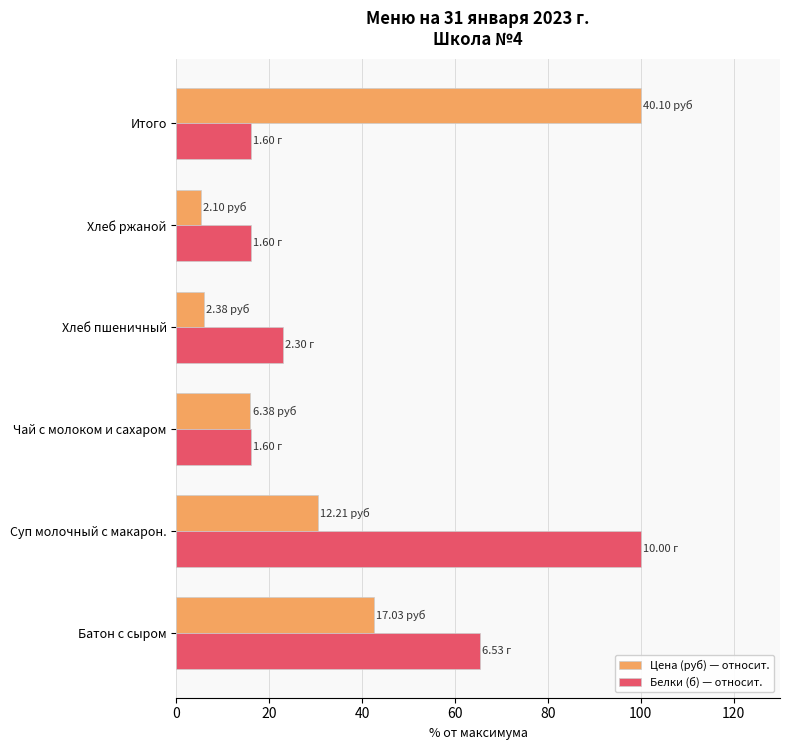

Which category has the highest value in the Цена (руб) — относит. series?

Итого